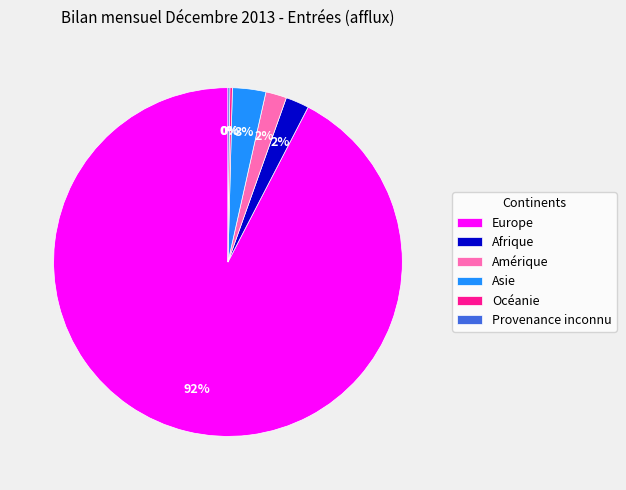

To the nearest percent, what is the average slice percentage?

17%